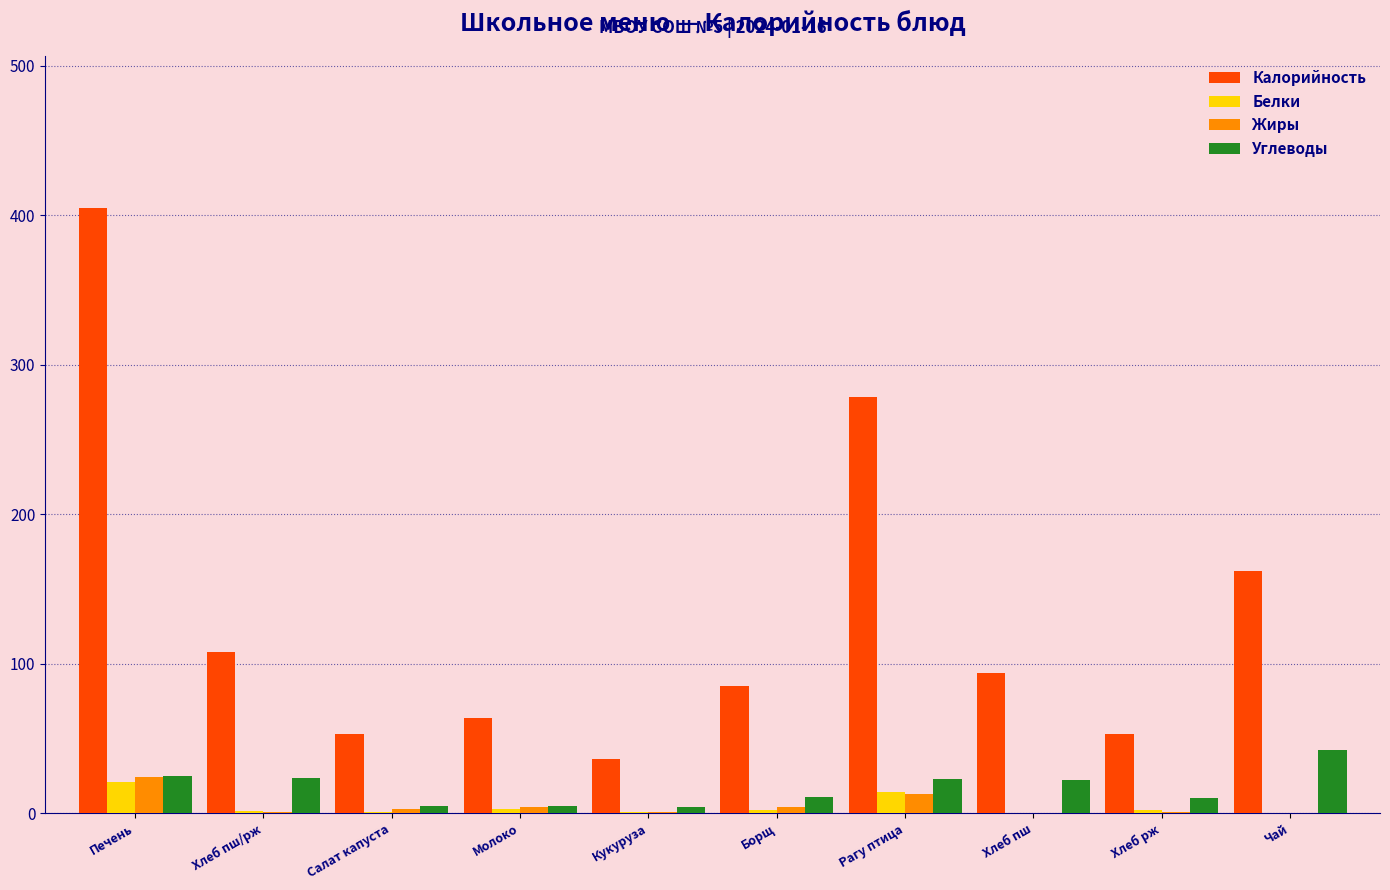

What is the sum of all Белки values?

45.3